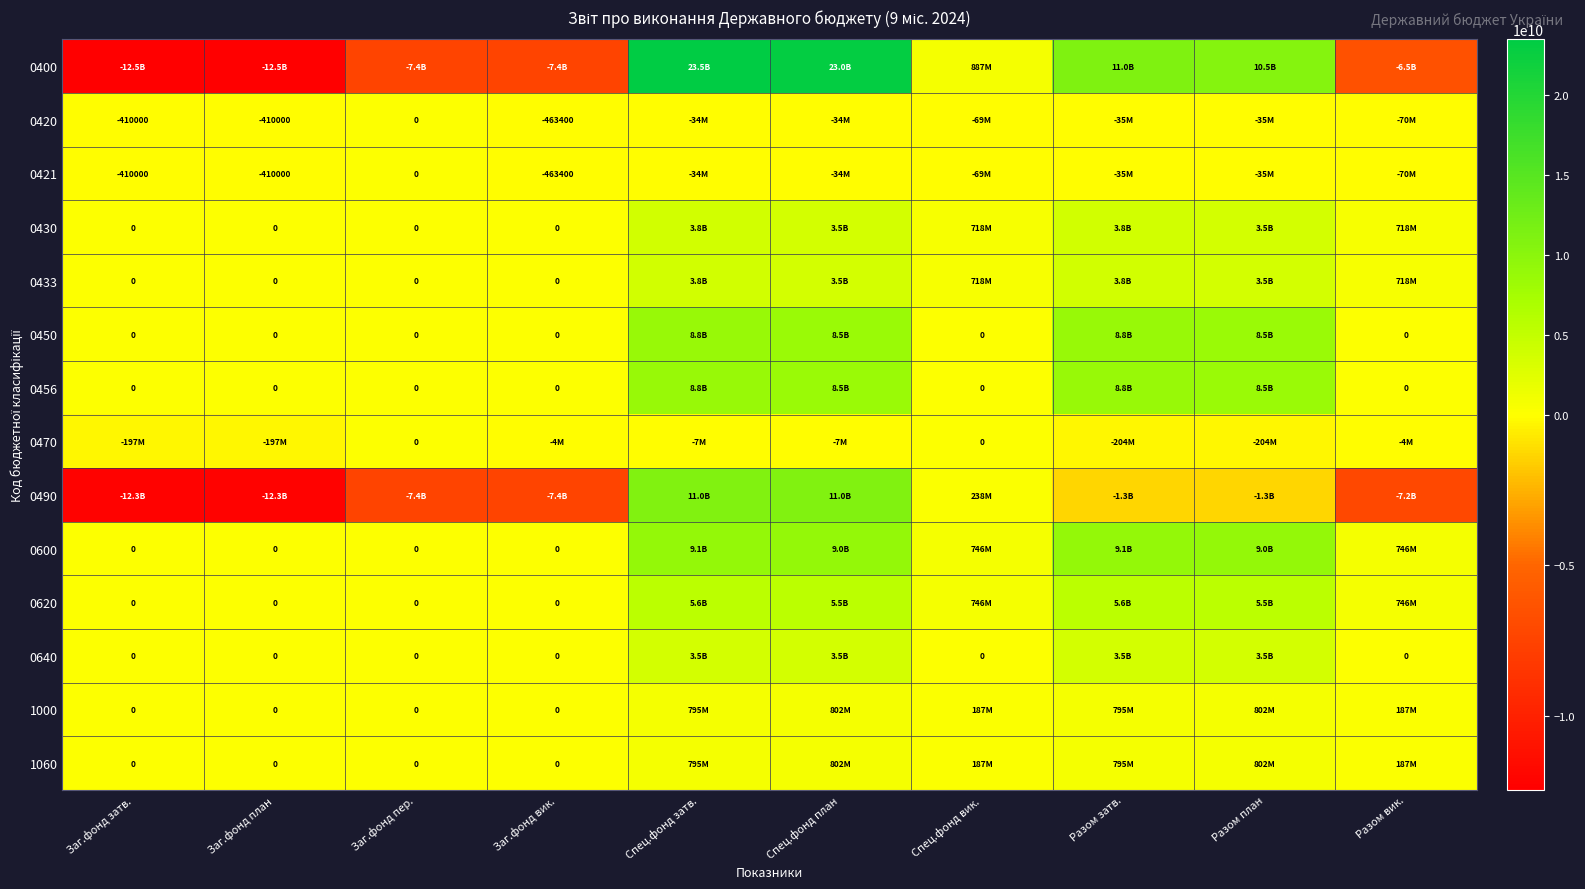

Which has a higher value, Разом затв. or Заг.фонд план?

Разом затв.